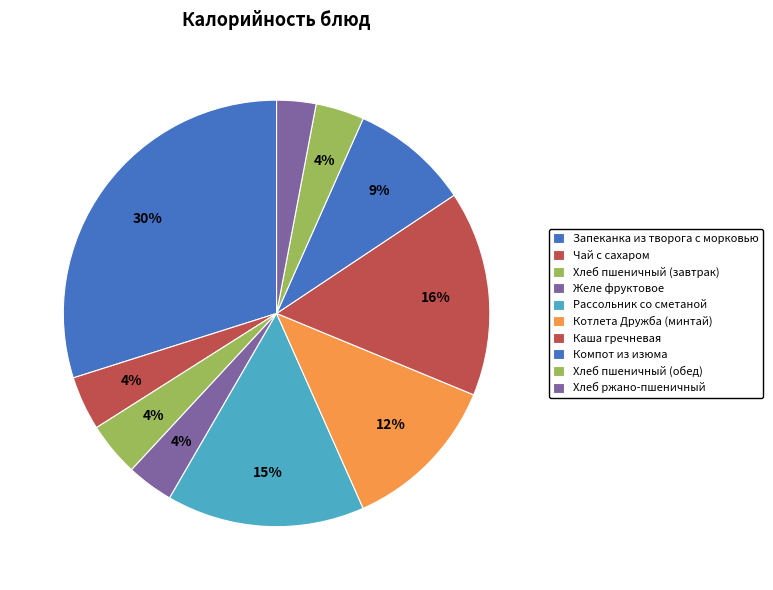

Does Запеканка из творога с морковью account for over 50% of the chart?

No